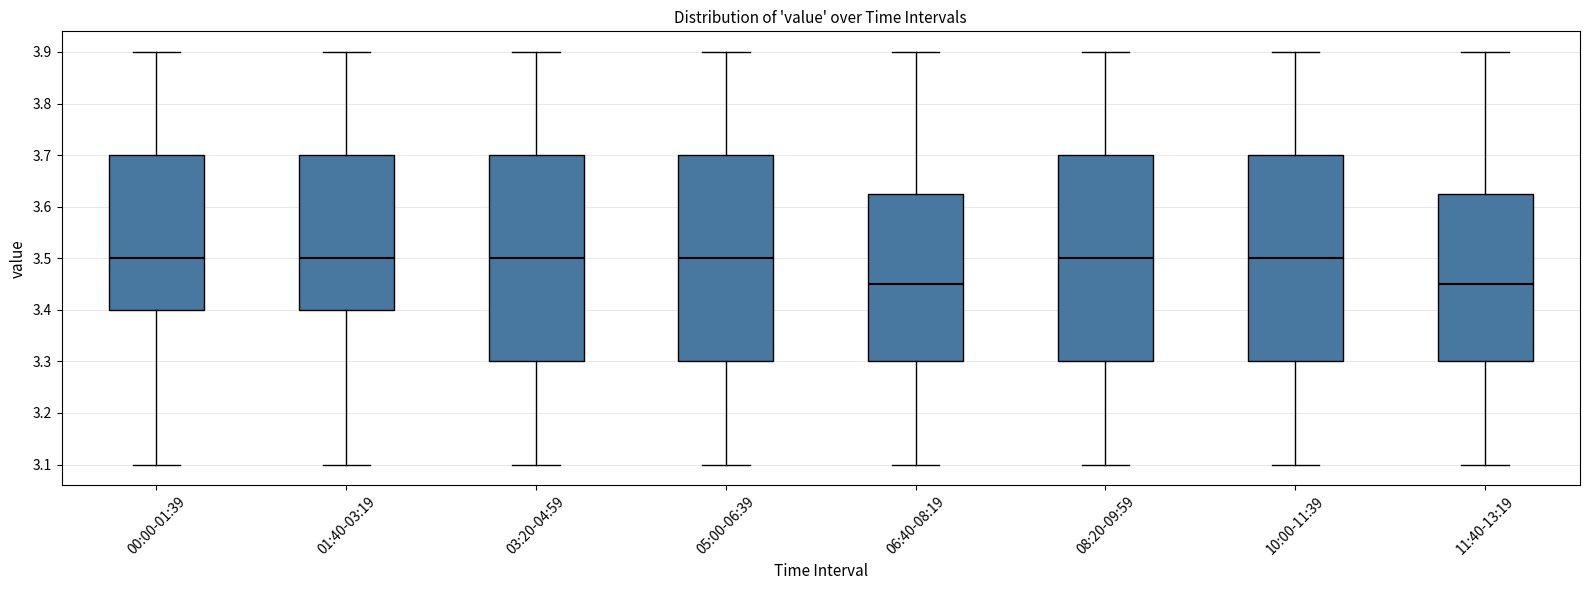

Reading left to right, transcribe this box plot: for each box, give where its median line is, the range the box spans, and where its two whiskers end, as read against the y-axis. The values are not printed on the chart, so give them approximately, as read against the axis.

00:00-01:39: median 3.50, box 3.40 to 3.70, whiskers 3.10 to 3.90
01:40-03:19: median 3.50, box 3.40 to 3.70, whiskers 3.10 to 3.90
03:20-04:59: median 3.50, box 3.30 to 3.70, whiskers 3.10 to 3.90
05:00-06:39: median 3.50, box 3.30 to 3.70, whiskers 3.10 to 3.90
06:40-08:19: median 3.45, box 3.30 to 3.63, whiskers 3.10 to 3.90
08:20-09:59: median 3.50, box 3.30 to 3.70, whiskers 3.10 to 3.90
10:00-11:39: median 3.50, box 3.30 to 3.70, whiskers 3.10 to 3.90
11:40-13:19: median 3.45, box 3.30 to 3.63, whiskers 3.10 to 3.90